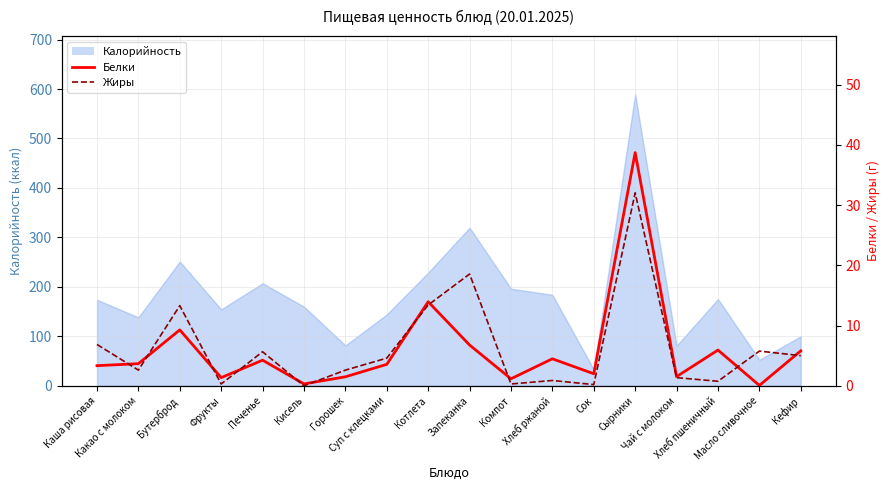

At how many categories does at least one series exceed 6?

5